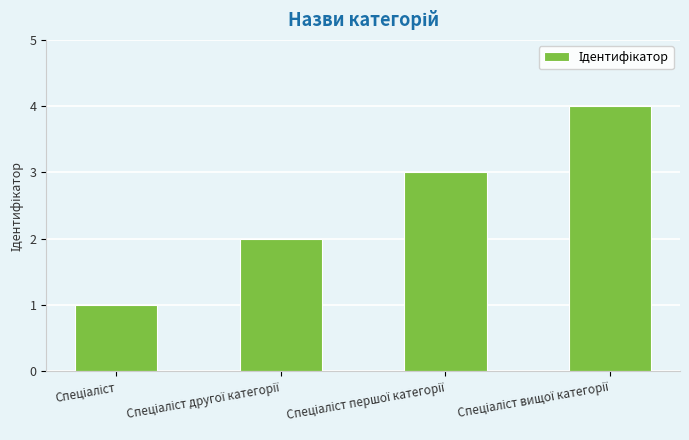

How many bars are there in total?

4